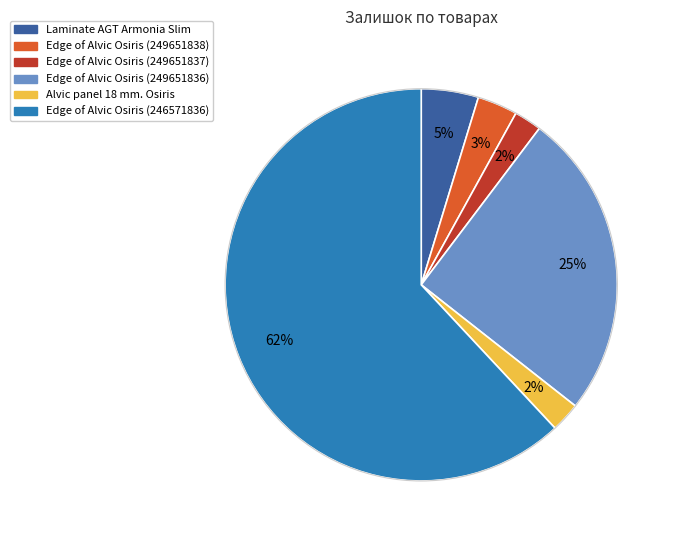

To the nearest percent, what is the average slice percentage?

17%